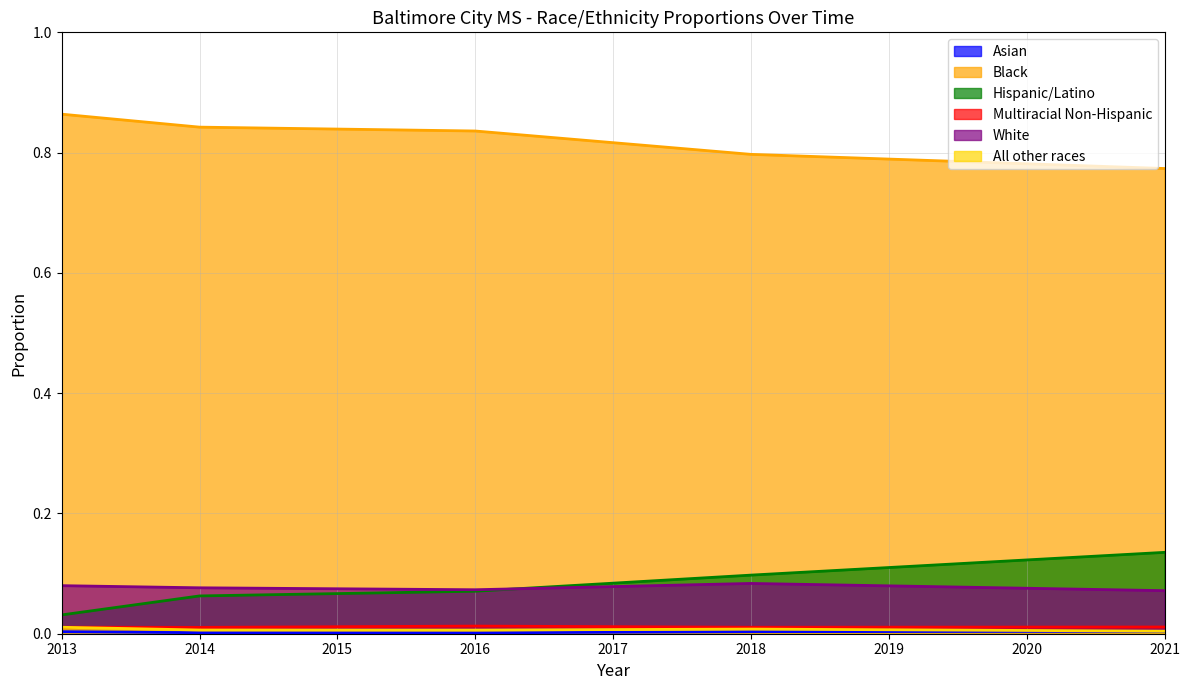

At how many categories does at least one series exceed 0?

5